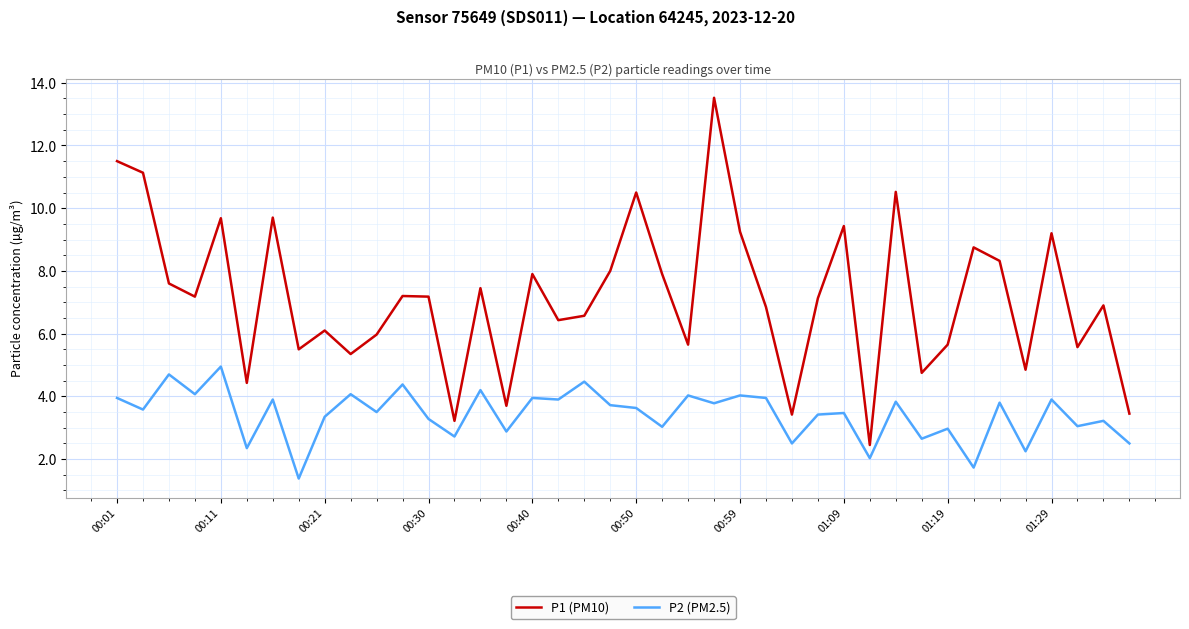

What is the difference between the maximum and minimum values in the P2 (PM2.5) series?

3.6